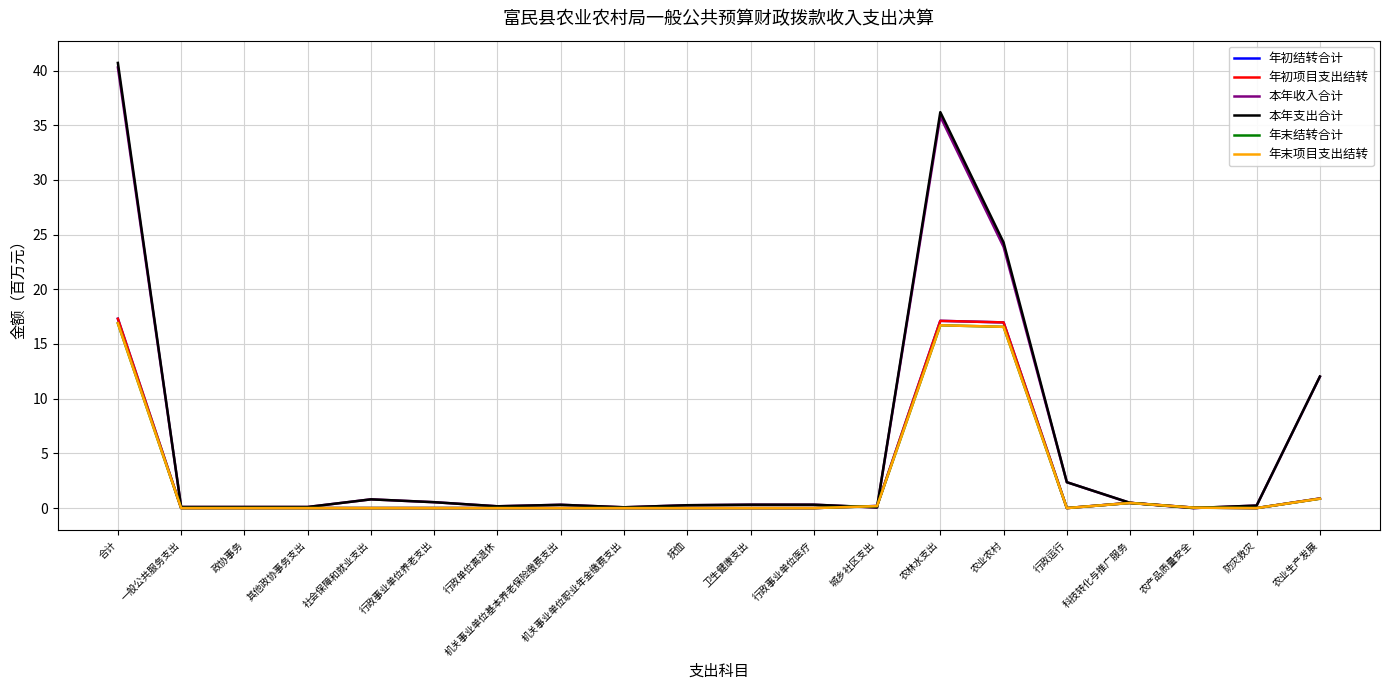

At how many categories does at least one series exceed 11?

4